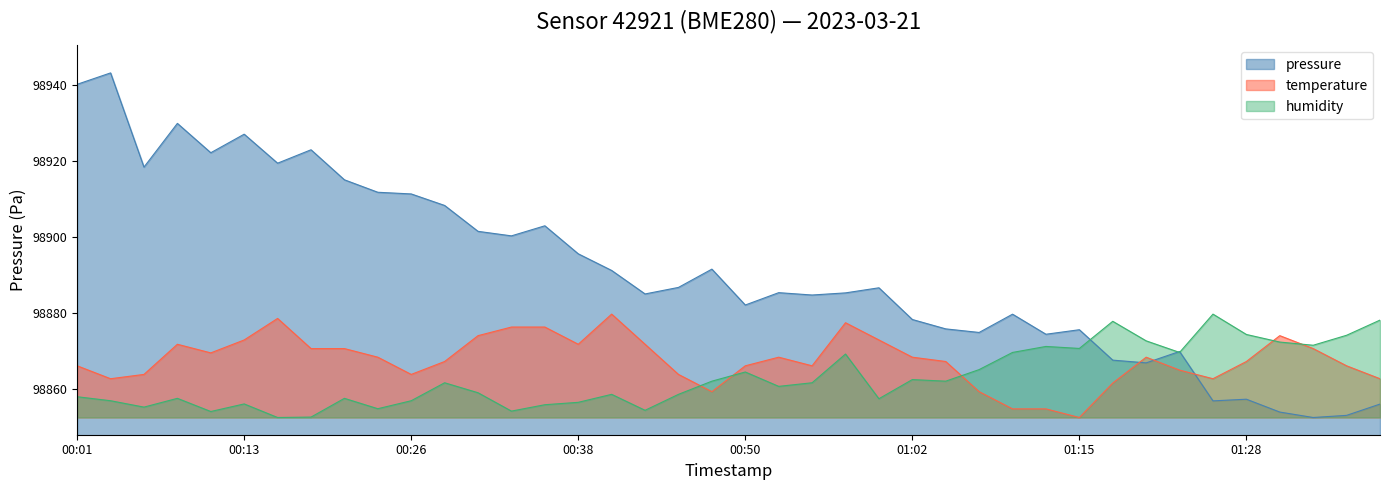

What is the difference between the second highest and minimum values in the pressure series?

87.6